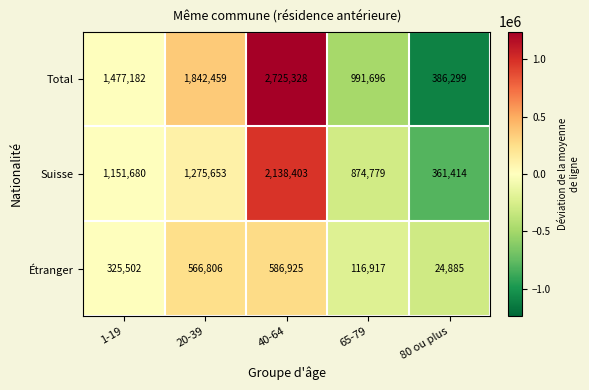

What is the difference between the highest and lowest values at 65-79?

874779